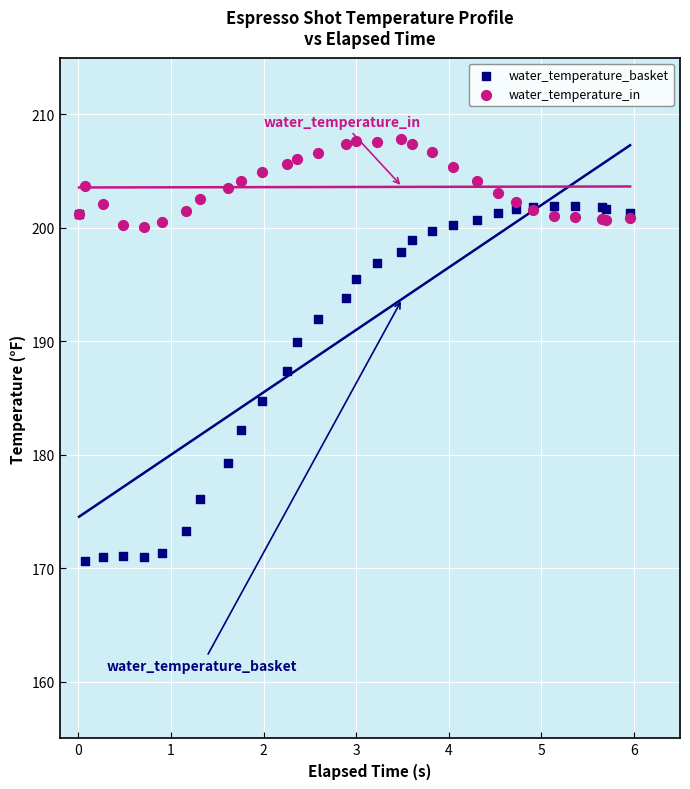

Which series reaches the minimum Y coordinate?

water_temperature_basket